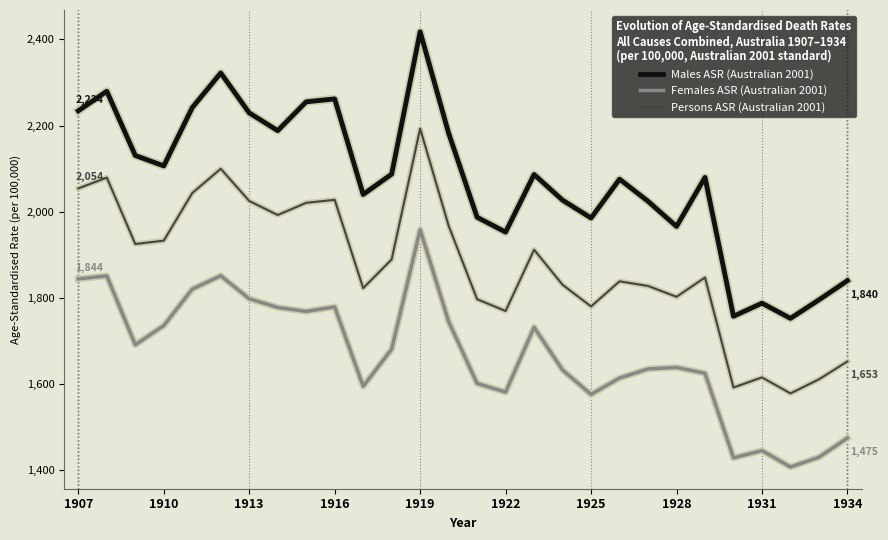

What is the highest value of the Persons ASR (Australian 2001) series?

2192.9